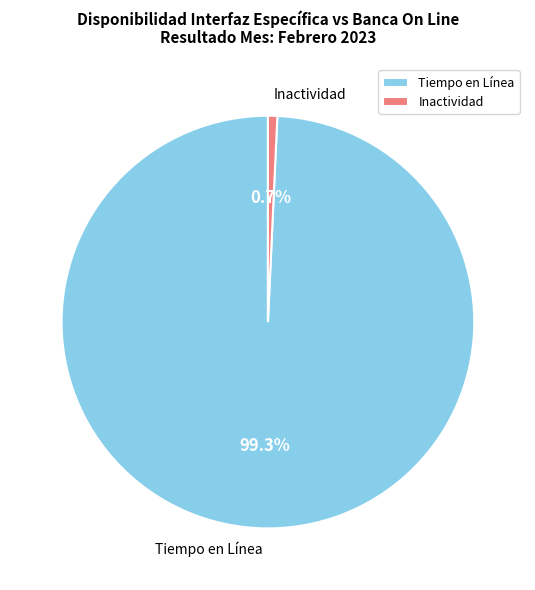

Count the number of slices in the pie.

2